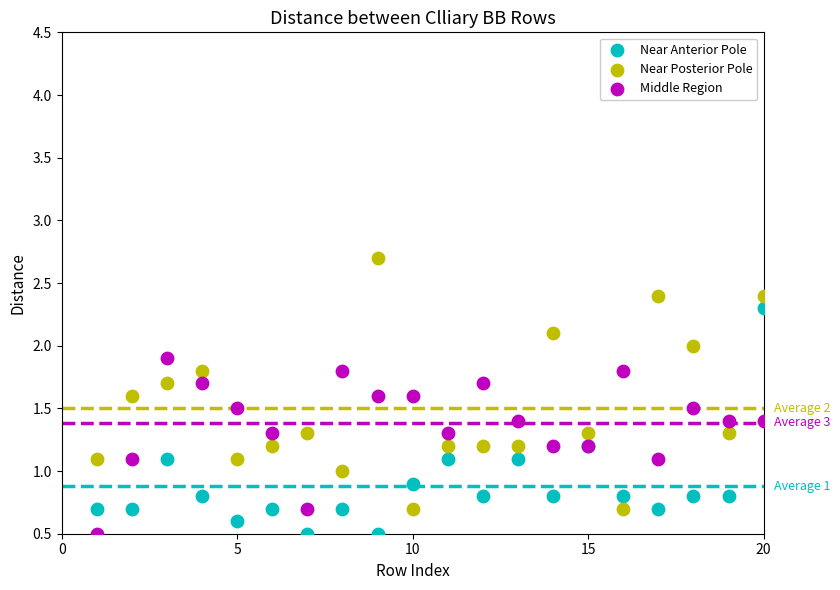

What is the X range (max minus min) for the scatter plot?

19.0